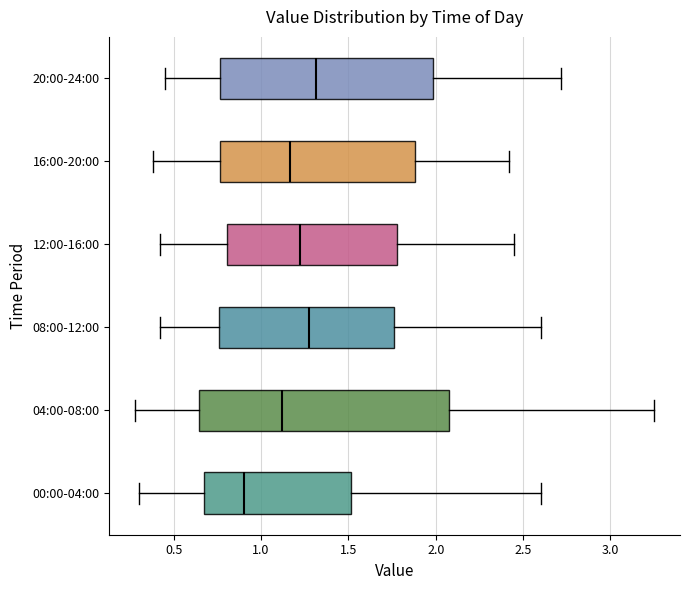

Which box is the widest, from its left edge to its right edge?

04:00-08:00